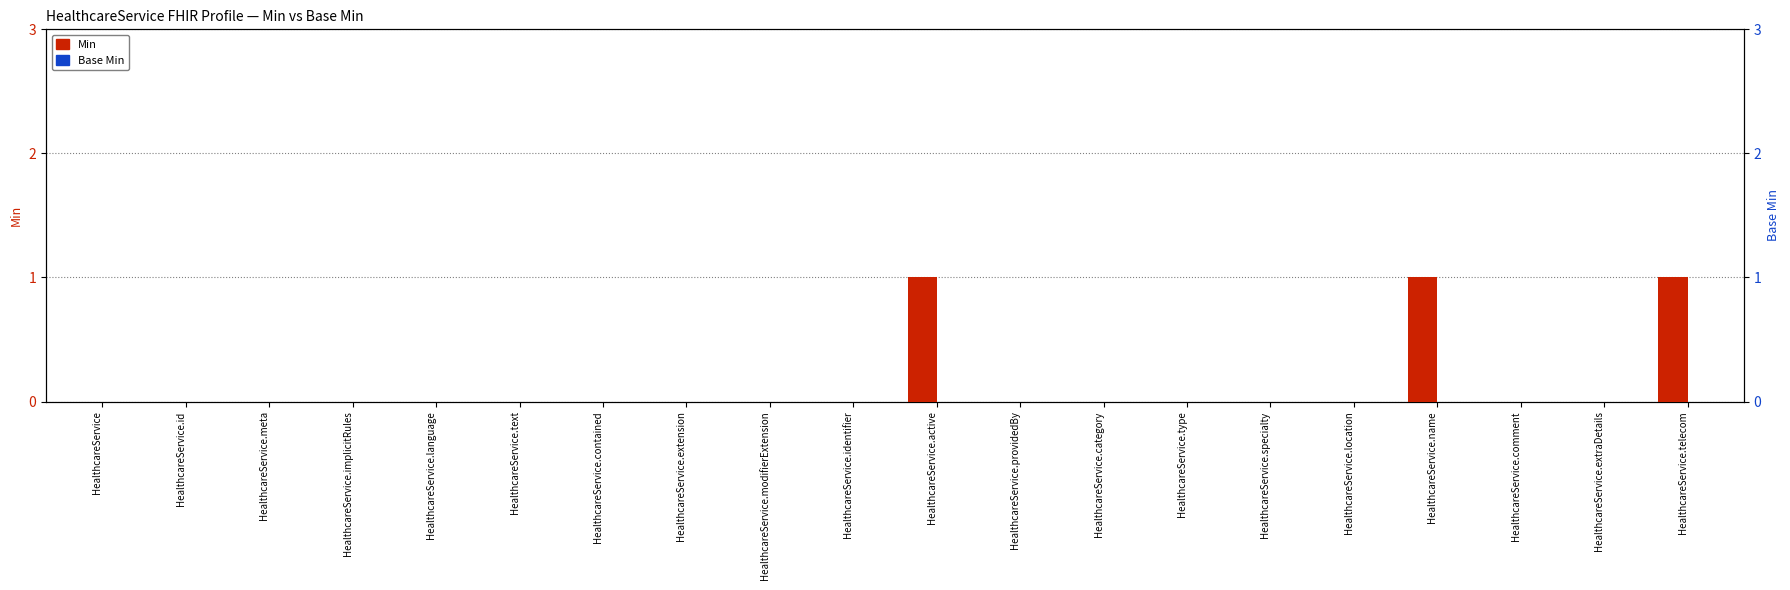

True or false: Base Min has a value of 0 at HealthcareService.id.

True